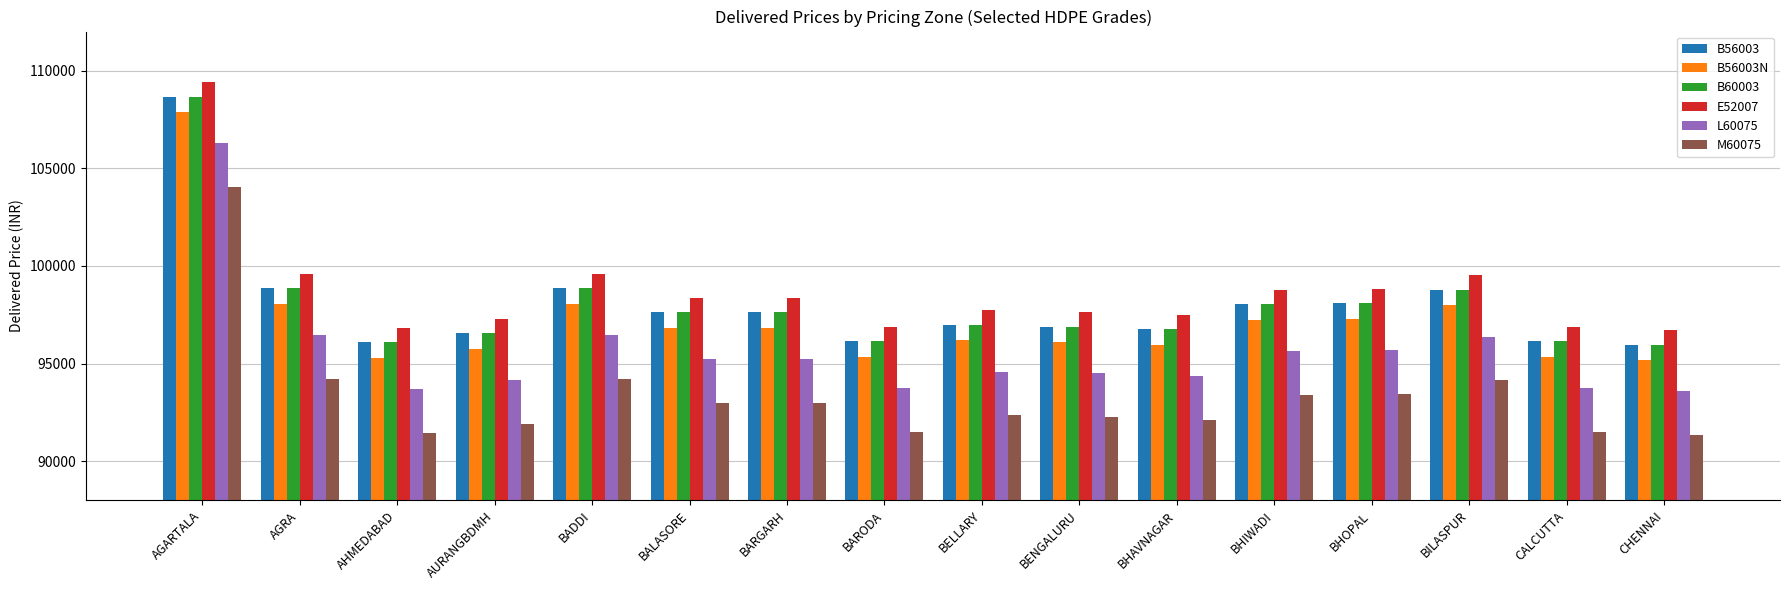

How many bars are there in total?

96